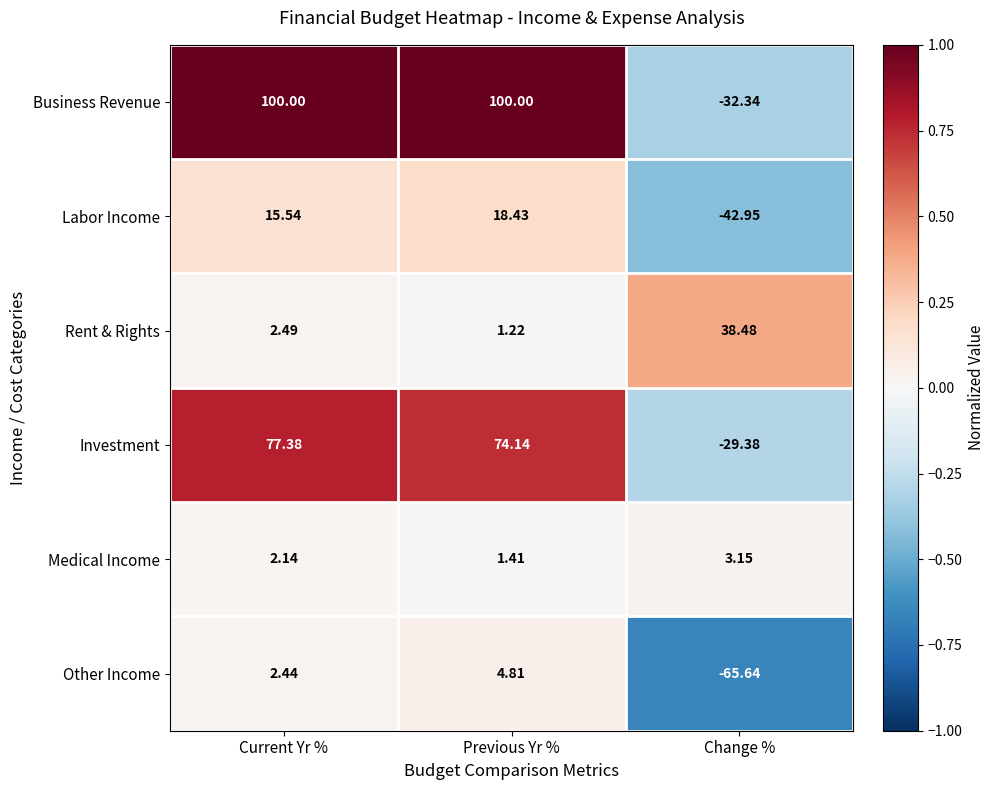

Where does the Investment series first go above 74?

Current Yr %